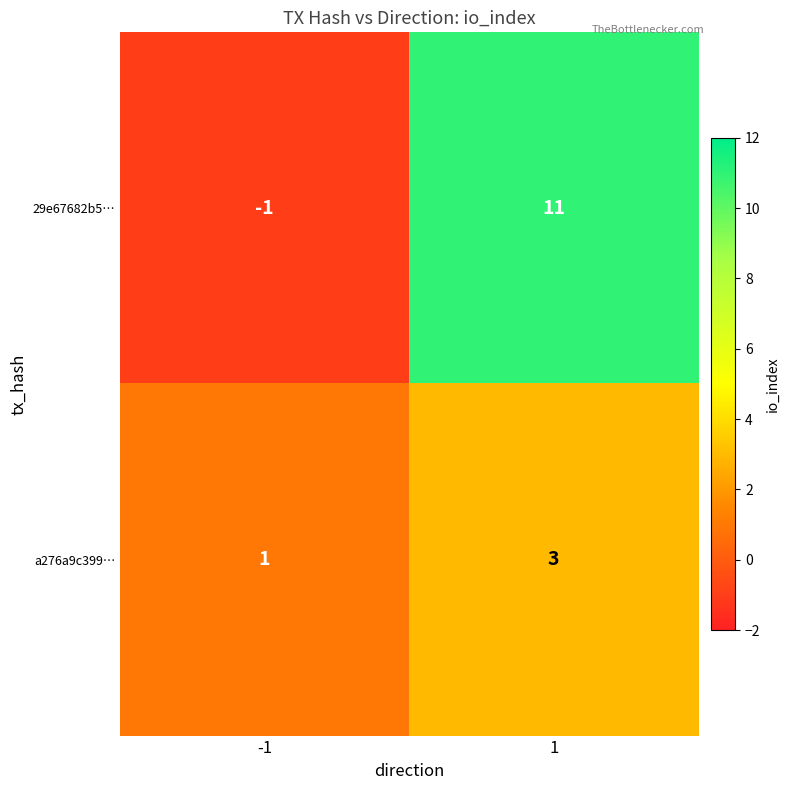

What is the sum of the a276a9c399… values at -1 and 1?

4